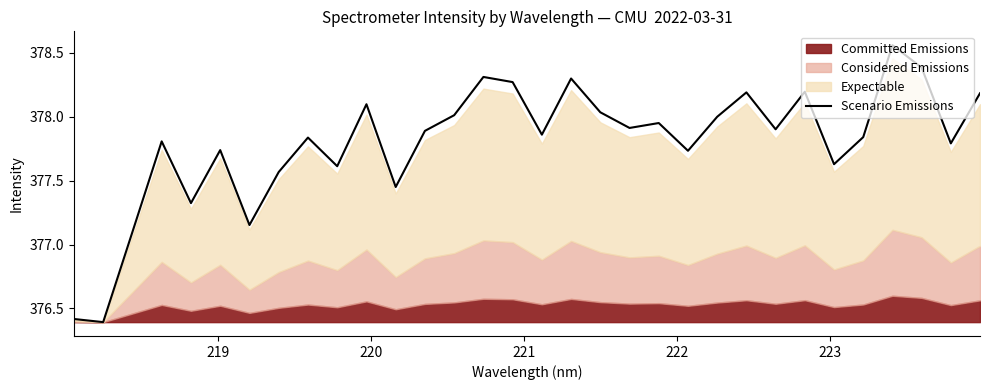

How many lines are shown in the chart?

1